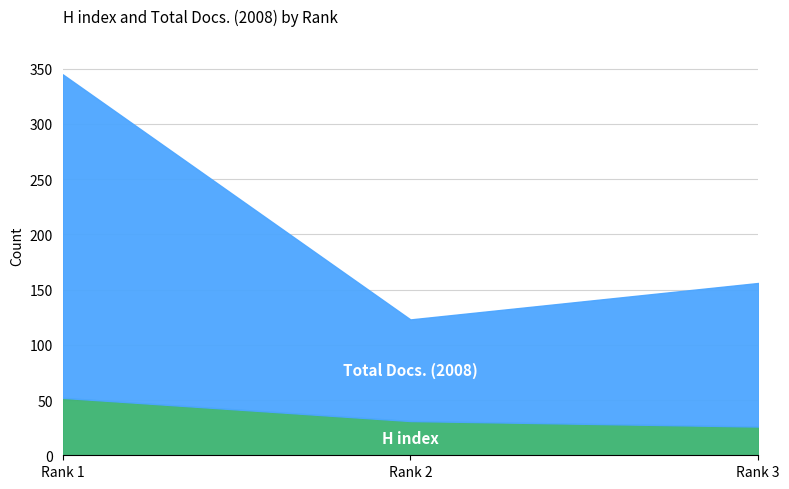

What is the approximate value of Total Docs. (2008) at Rank 1, to the nearest 50?

300